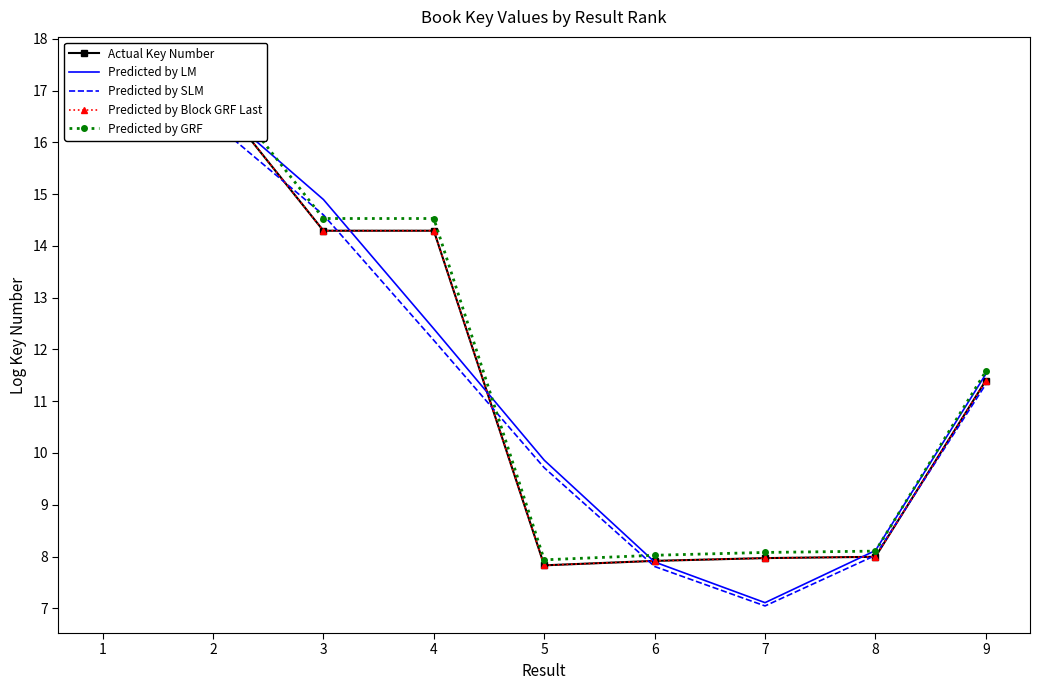

True or false: Predicted by LM has more than 2 interior local peaks.

False